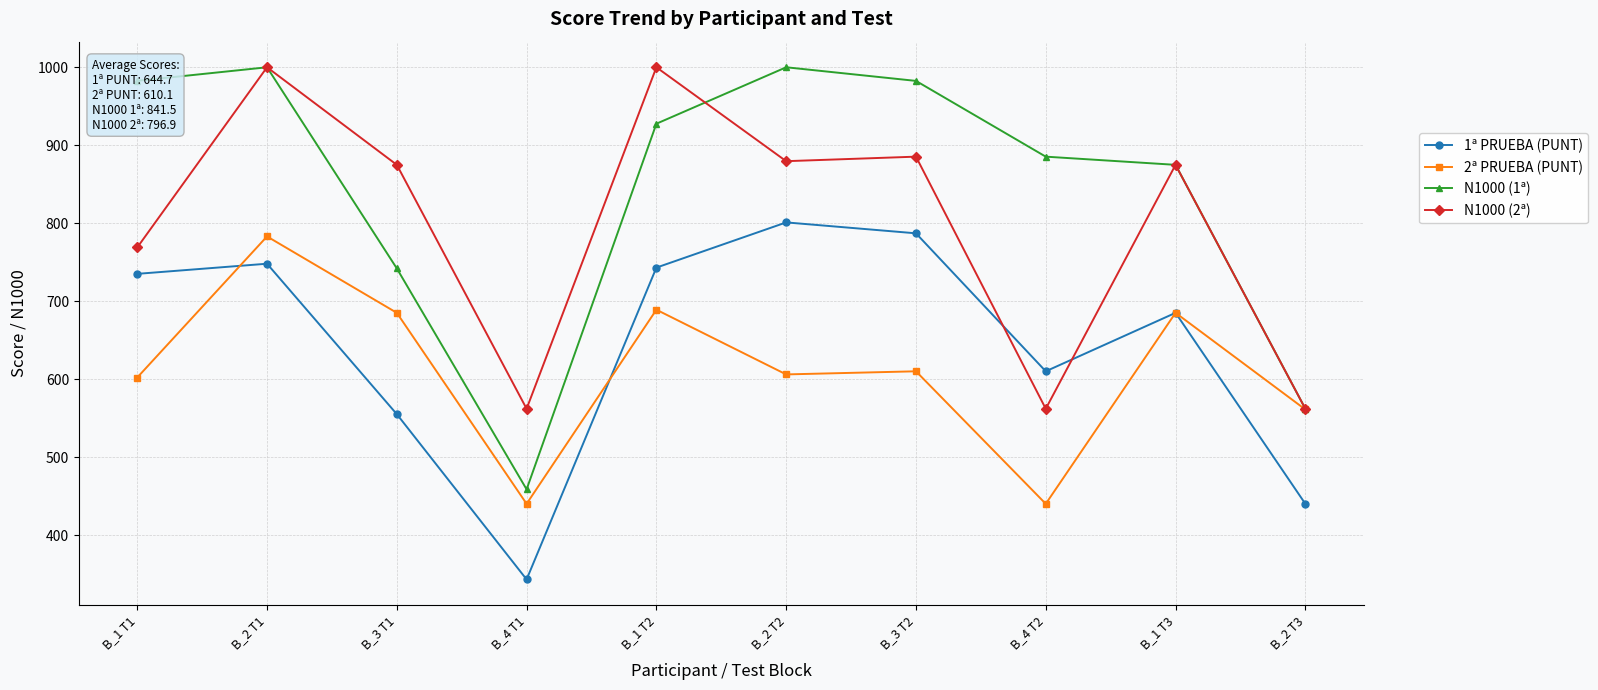

Count the number of data series in this chart.

4